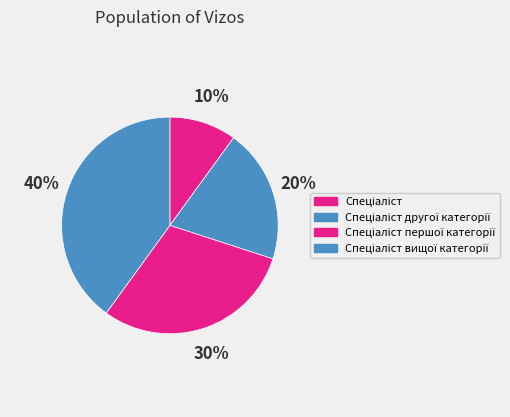

What is the change in value from Спеціаліст to Спеціаліст першої категорії?

+2